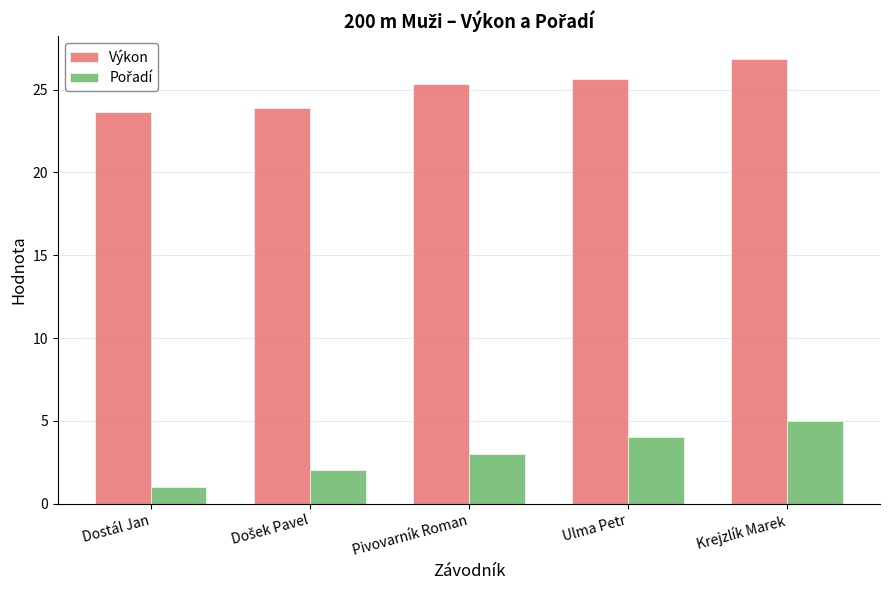

What value does the Výkon series have at Dostál Jan?

23.7